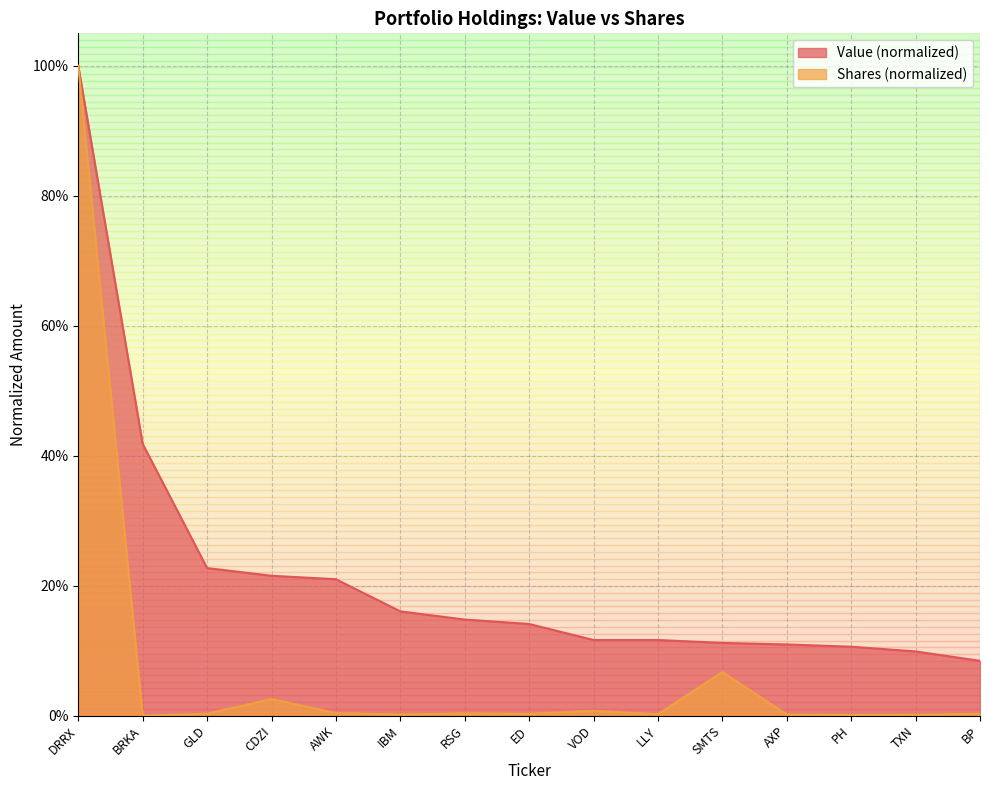

How many categories are shown in the chart?

15